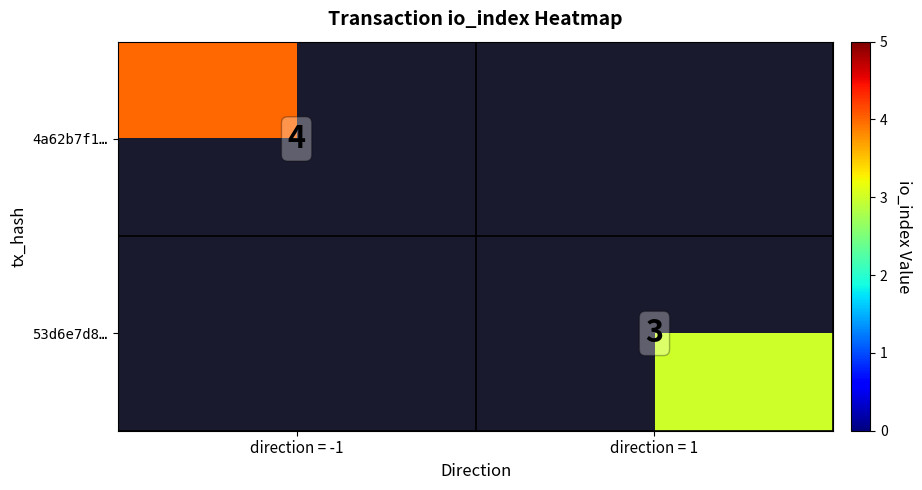

The 53d6e7d8… series shows 5 at direction = 1. True or false?

False